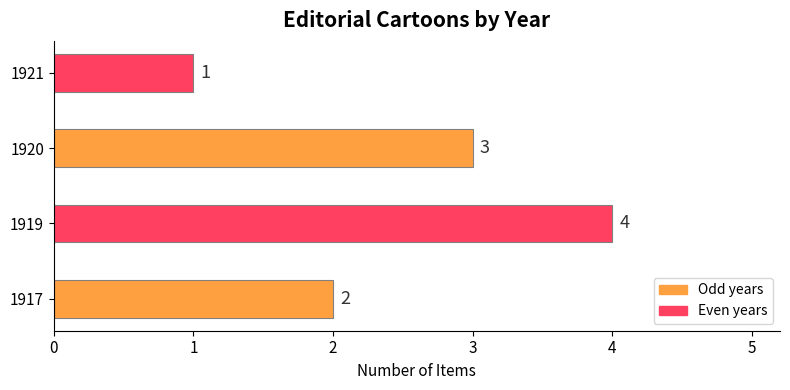

What is the change in value from 1919 to 1921?

-3